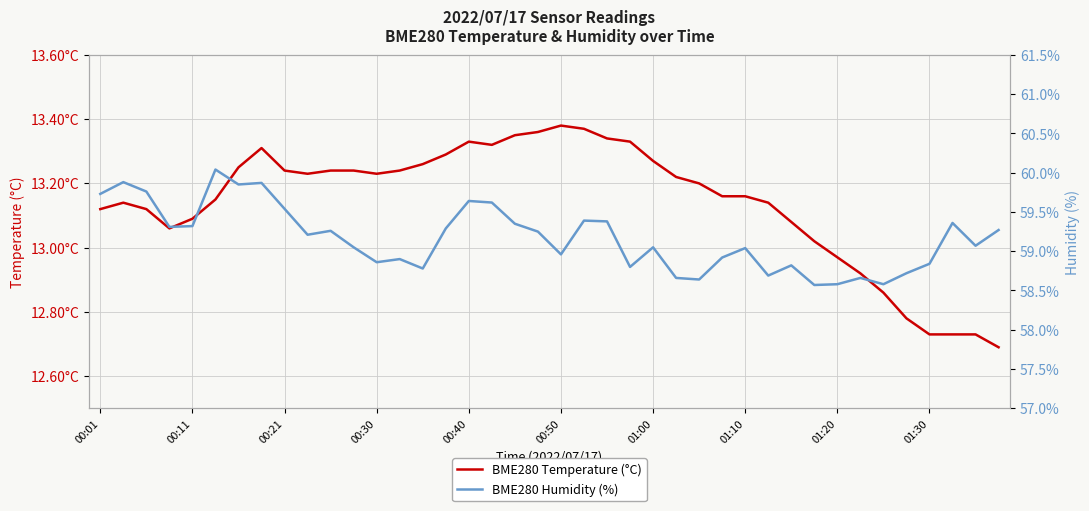

Count the number of categories in the chart.

40